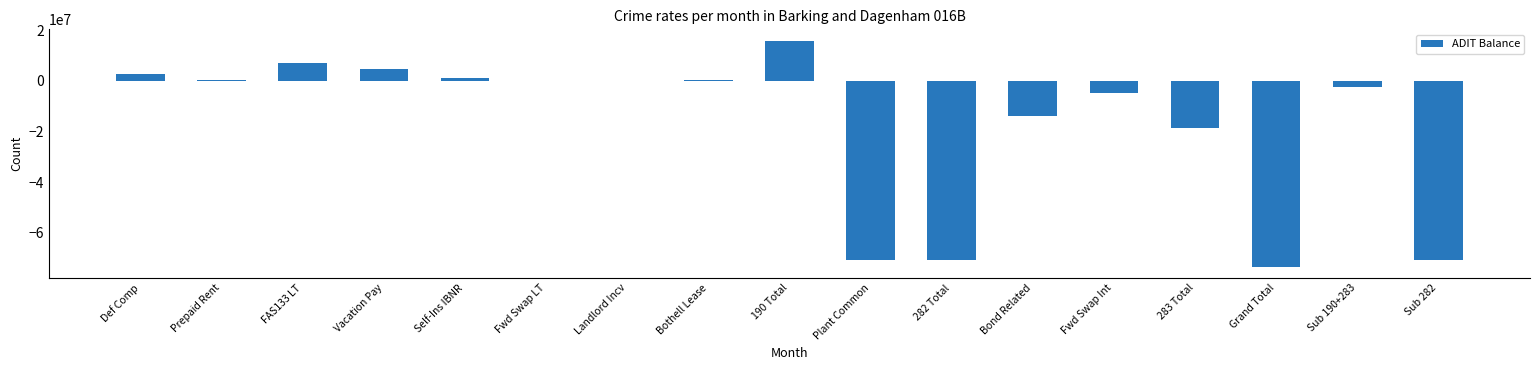

What is the sum of the values at 282 Total and 190 Total?

-54920251